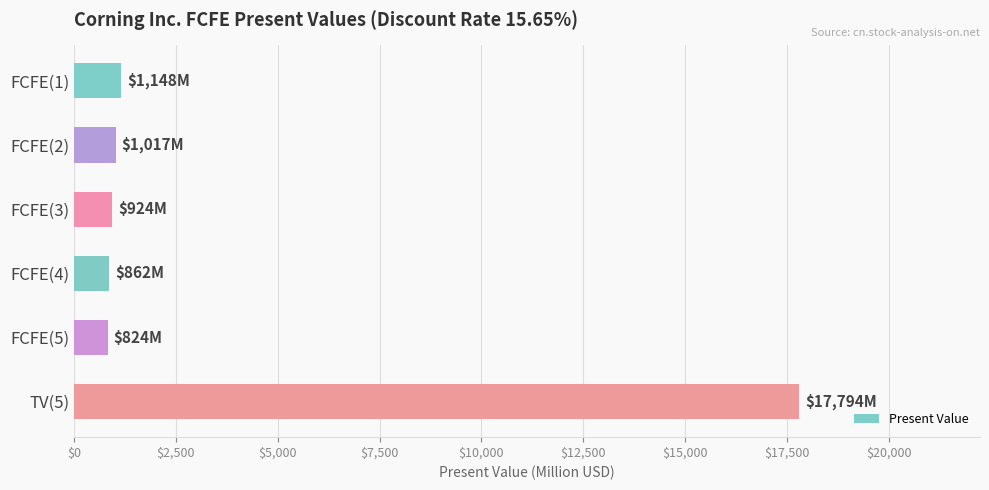

What is the smallest value displayed?

824